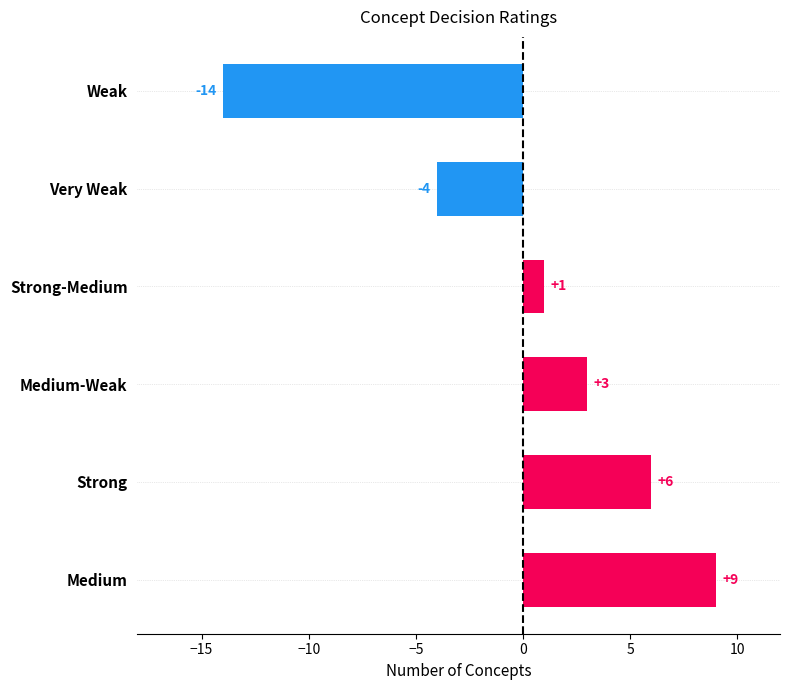

Which has a higher value, Medium-Weak or Medium?

Medium